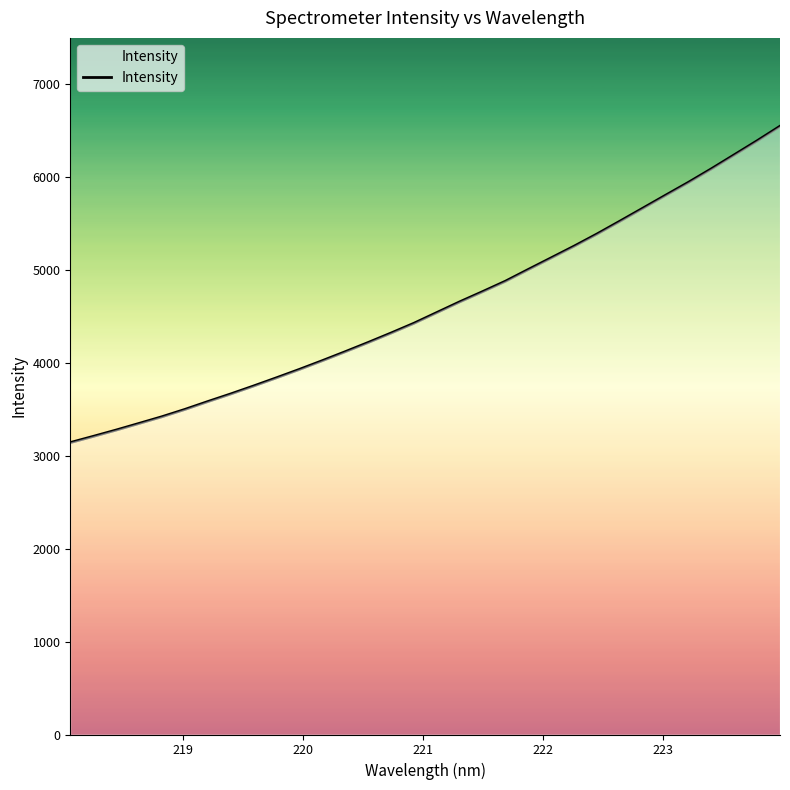

What is the maximum value shown in the chart?

6549.0